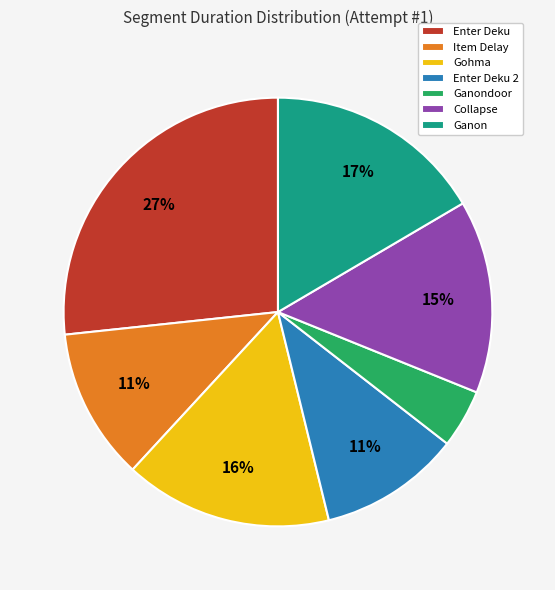

How many segments does this pie chart have?

7